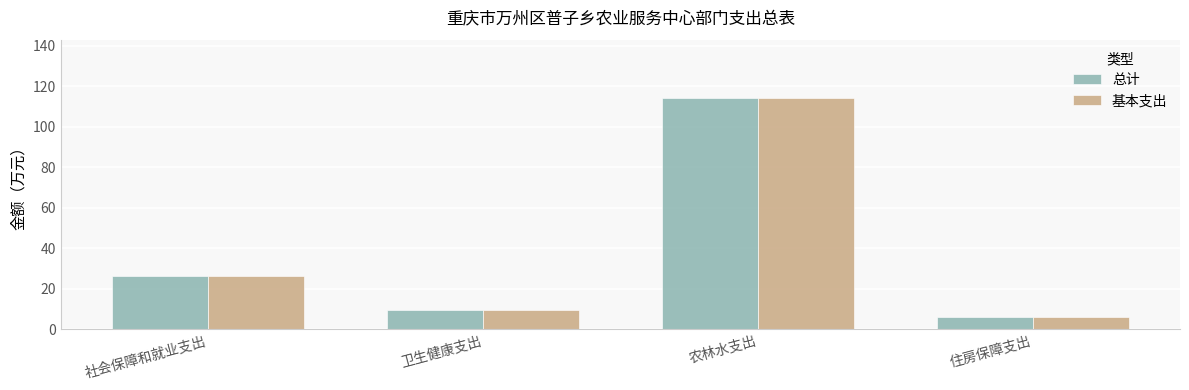

What are all the series names shown in the legend?

总计, 基本支出